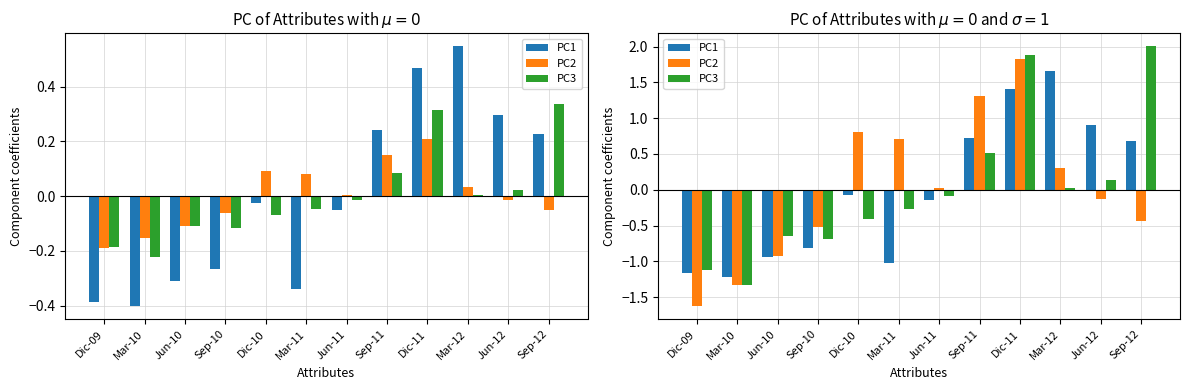

Which series has the largest total across all categories?

PC3